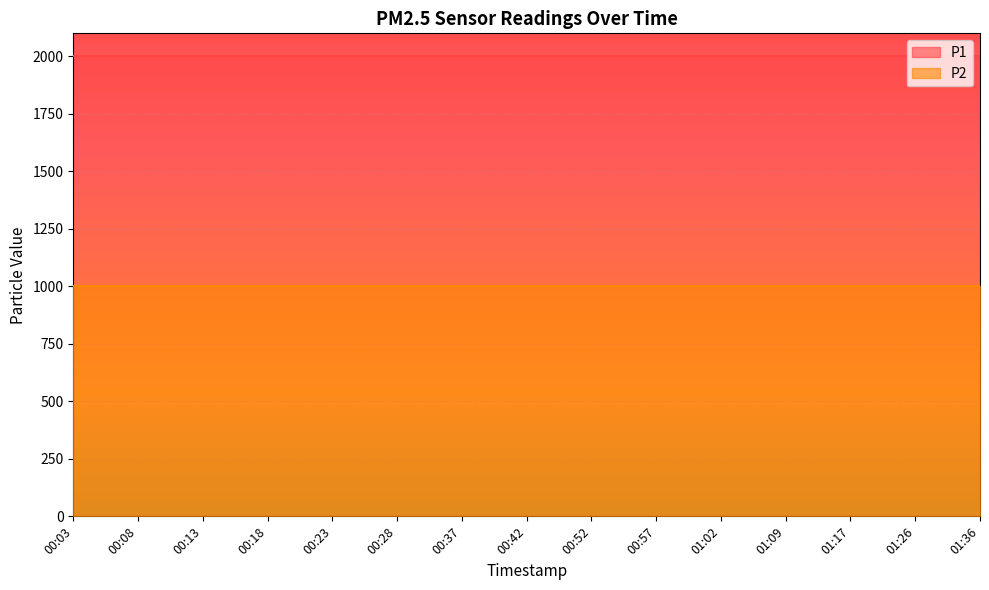

What value does the P1 series have at 01:09?

1999.9